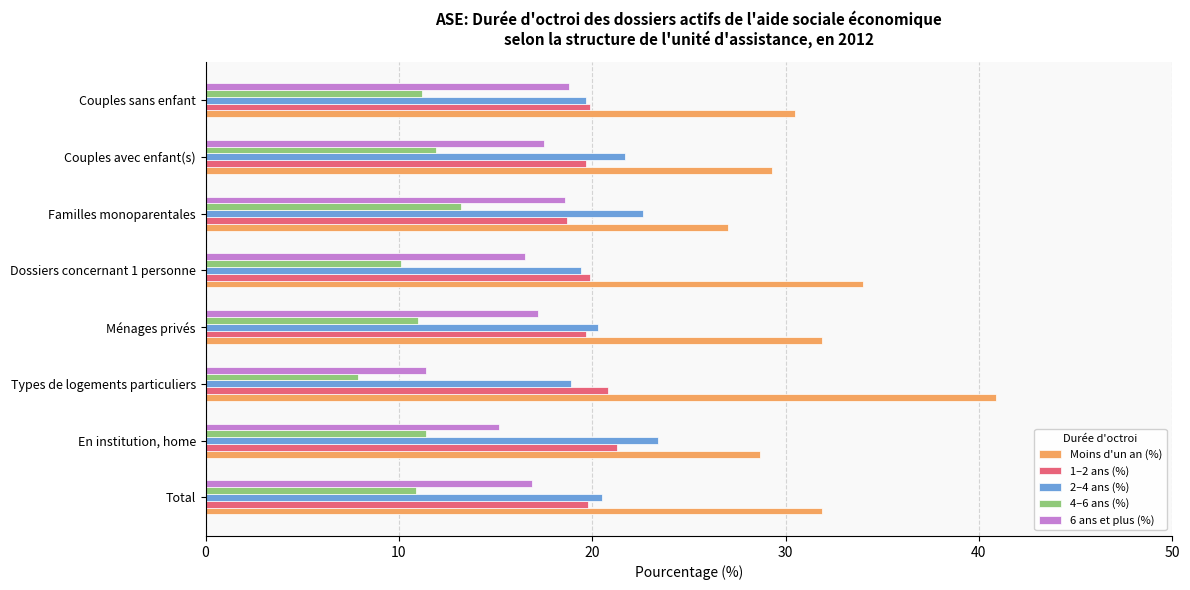

What is the total value across all series at Types de logements particuliers?

99.9